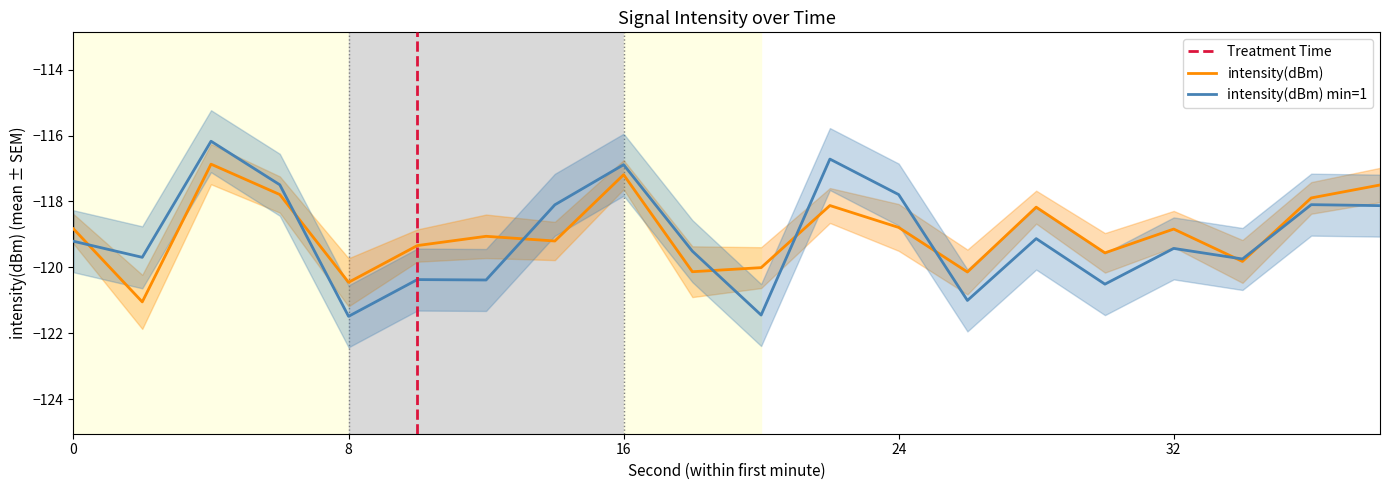

At which category does the chart reach its peak across all series?

4